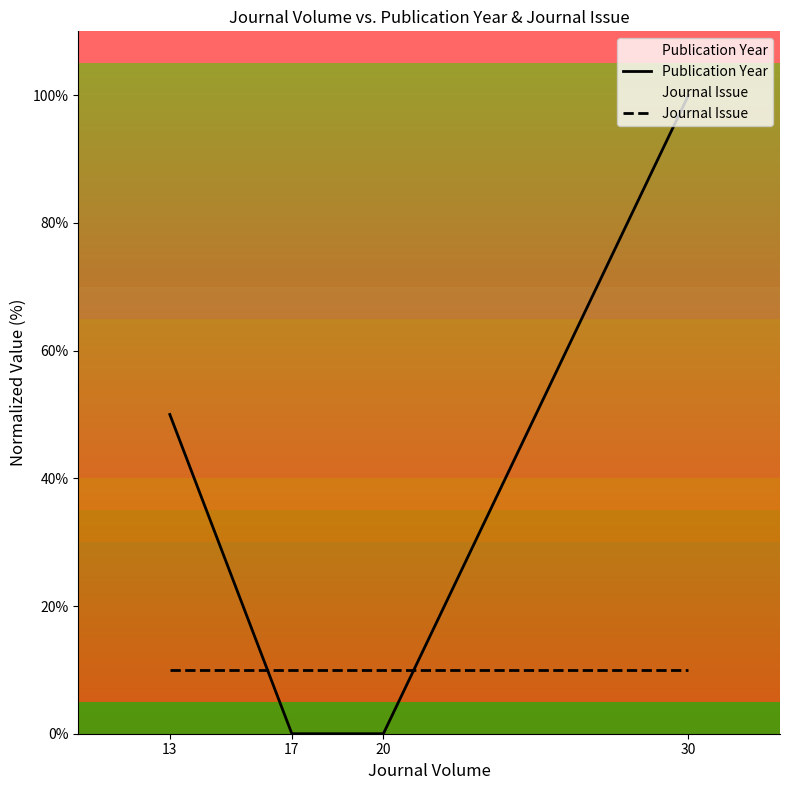

At which category is the sum across all series the highest?

30